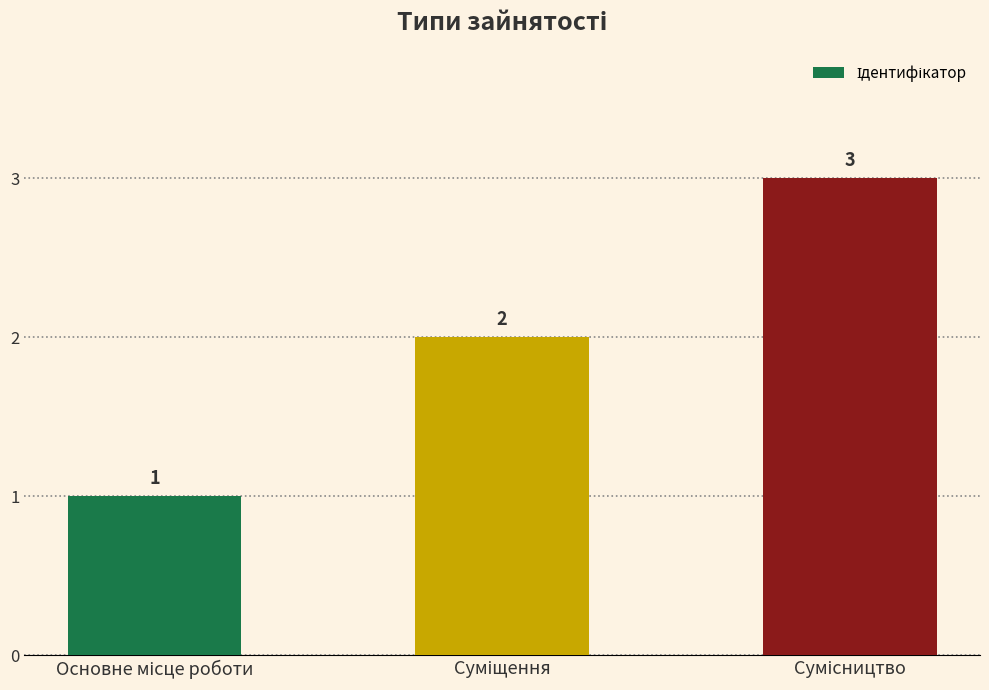

Does the chart contain any negative values?

No